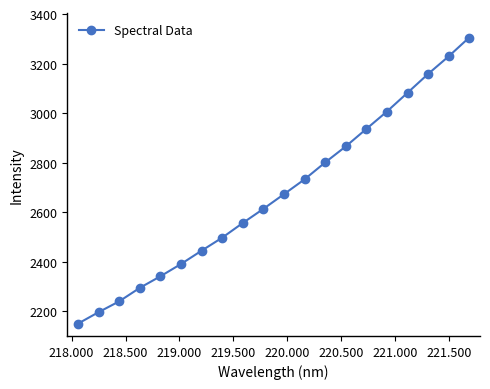

What is the value of the 18th point from the left?

3158.1